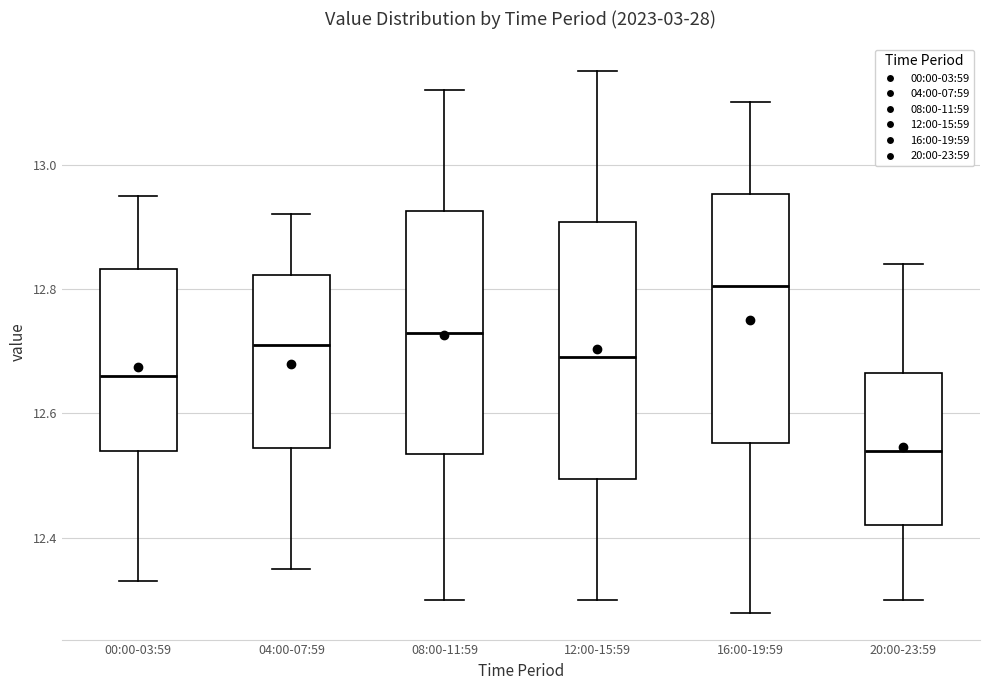

Reading left to right, read every box against the y-axis: the position of its median line, the range the box covers, and the ends of its whiskers. The values are not printed on the chart, so give them approximately, as read against the axis.

00:00-03:59: median 12.66, box 12.54 to 12.84, whiskers 12.34 to 12.96
04:00-07:59: median 12.72, box 12.54 to 12.82, whiskers 12.36 to 12.92
08:00-11:59: median 12.74, box 12.54 to 12.92, whiskers 12.30 to 13.12
12:00-15:59: median 12.70, box 12.50 to 12.90, whiskers 12.30 to 13.16
16:00-19:59: median 12.80, box 12.56 to 12.96, whiskers 12.28 to 13.10
20:00-23:59: median 12.54, box 12.42 to 12.66, whiskers 12.30 to 12.84